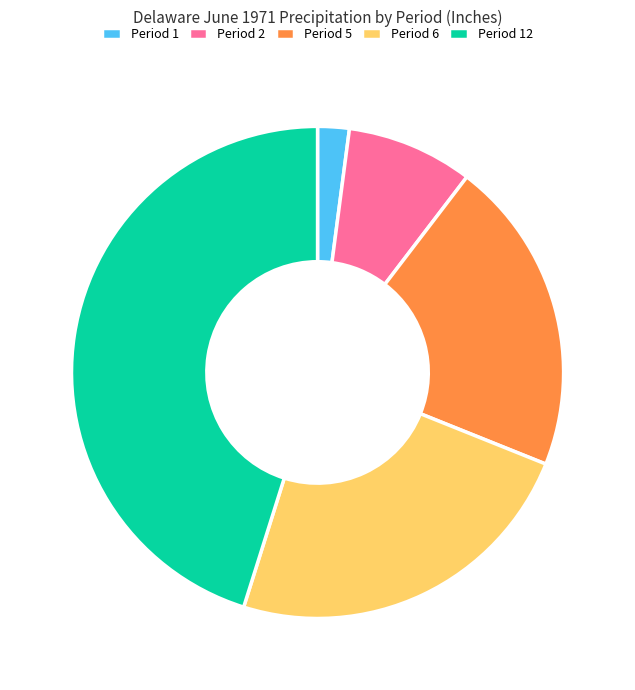

Is the sum of Period 6 and Period 1 greater than half?

No